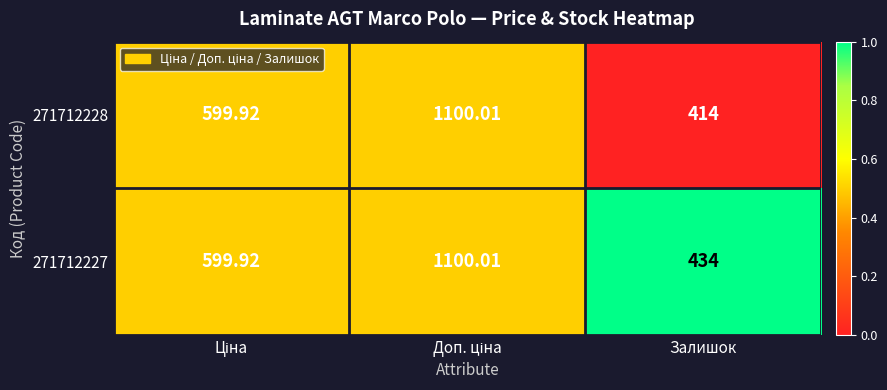

Which series has the largest range (max minus min)?

271712228